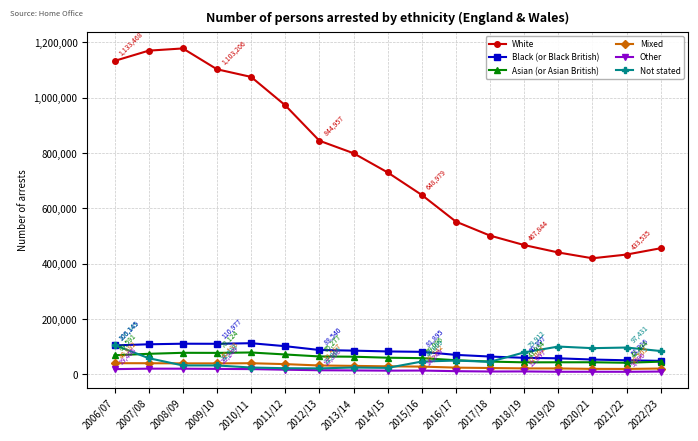

Which series has the largest total across all categories?

White